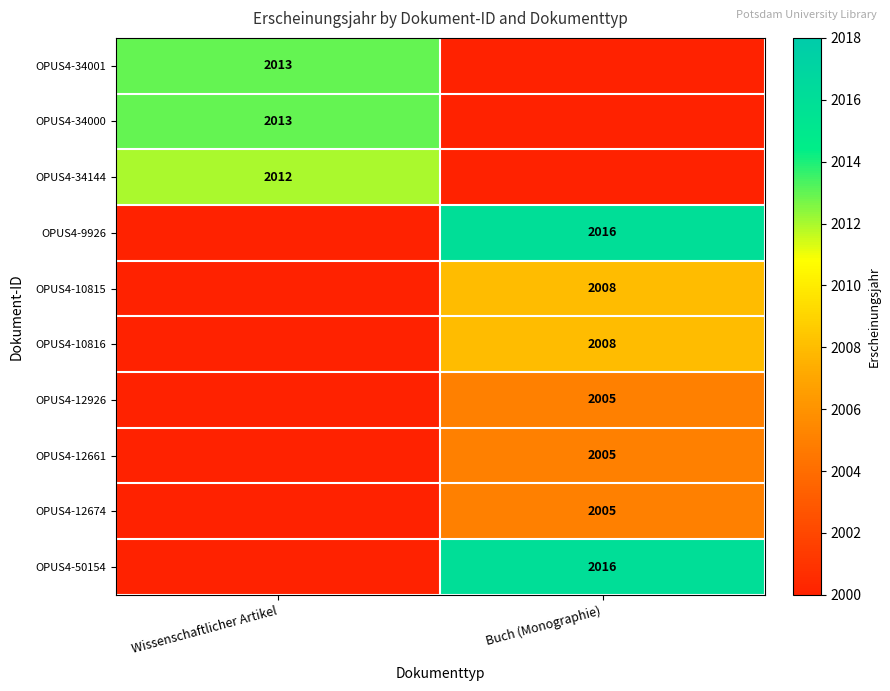

Is it true that OPUS4-12926 equals 2005 at Buch (Monographie)?

True